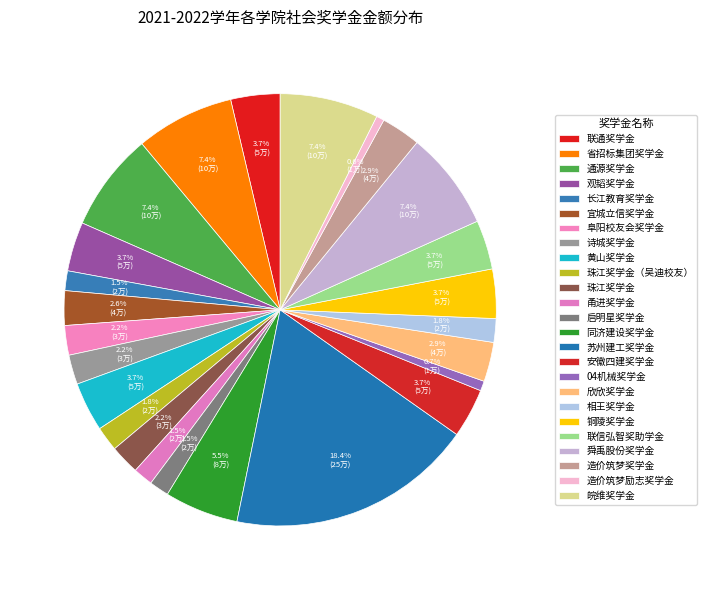

Which slice is the smallest?

造价筑梦励志奖学金